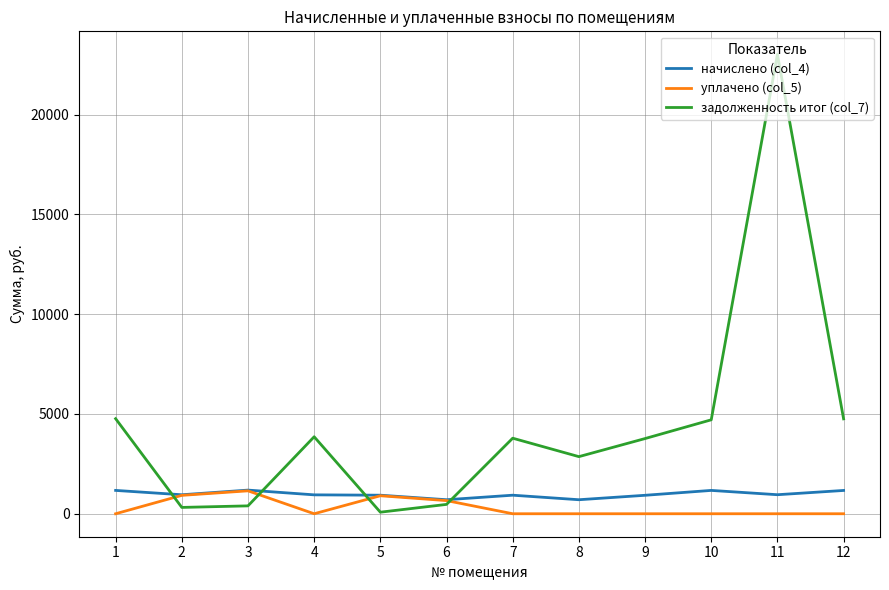

Rank the series by their average value, from highest to lowest.

задолженность итог (col_7), начислено (col_4), уплачено (col_5)